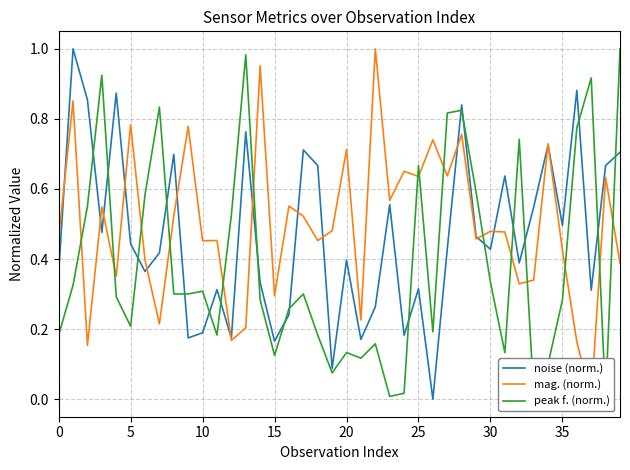

True or false: mag. (norm.) has more than 0 points higher than both neighbors.

True